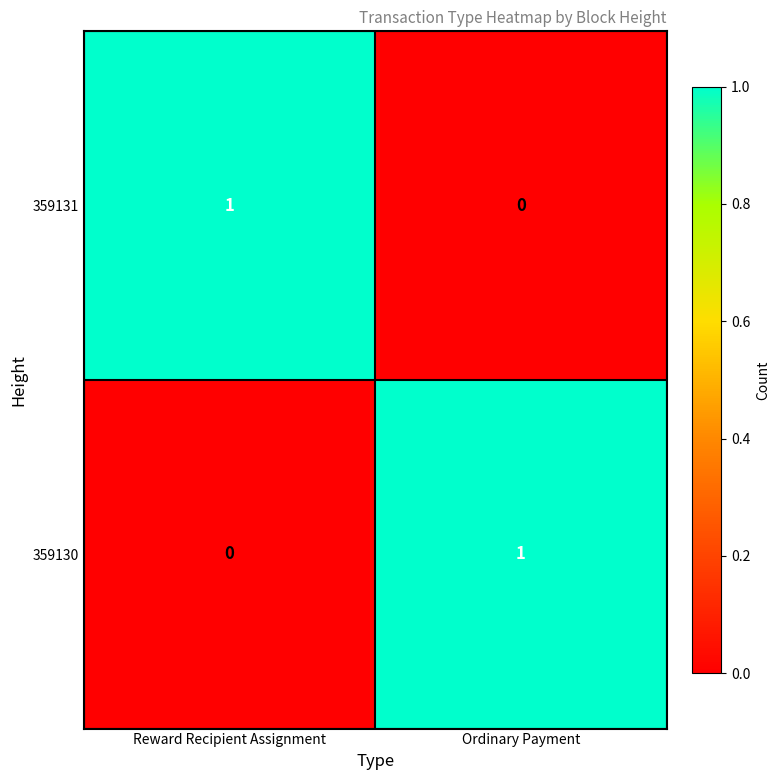

The value of 359131 at Reward Recipient Assignment is 2. True or false?

False